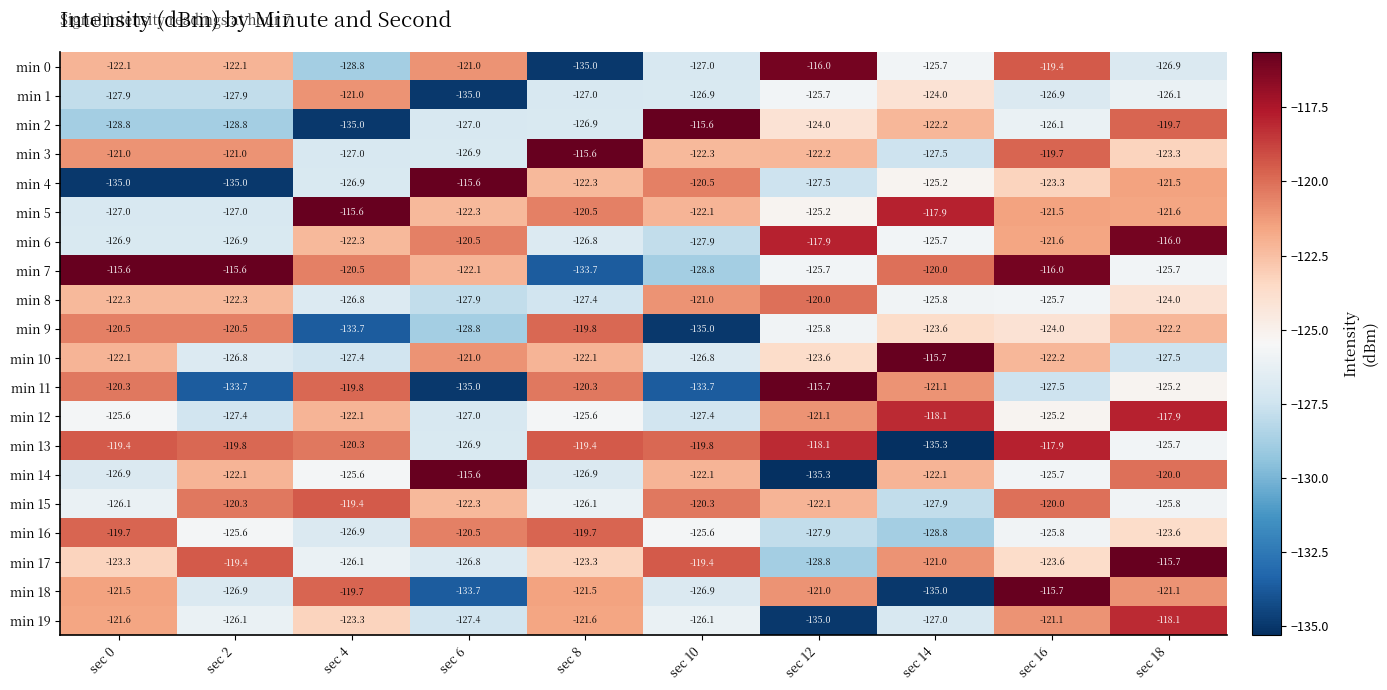

Read the min 3 value at sec 18.

-123.3